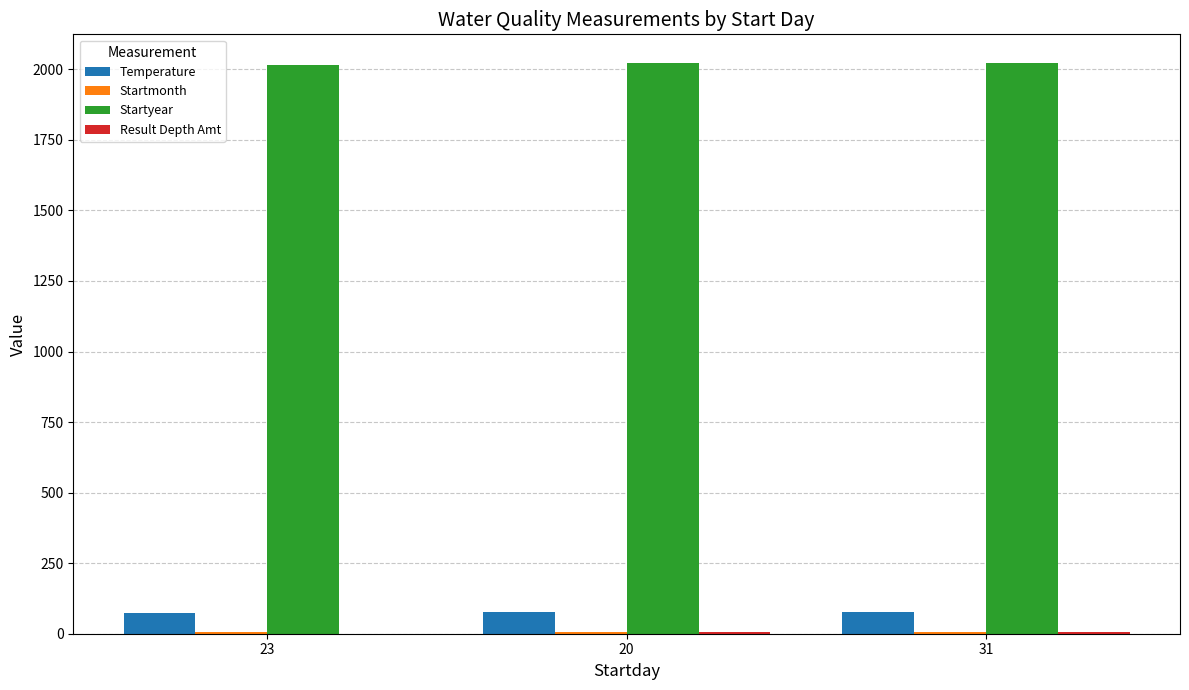

Are the bars grouped side by side (vs. stacked)?

Yes